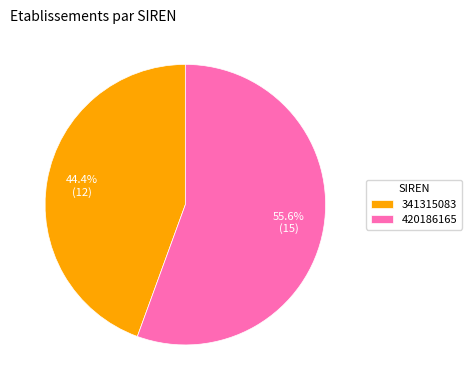

How many slices are in this pie chart?

2